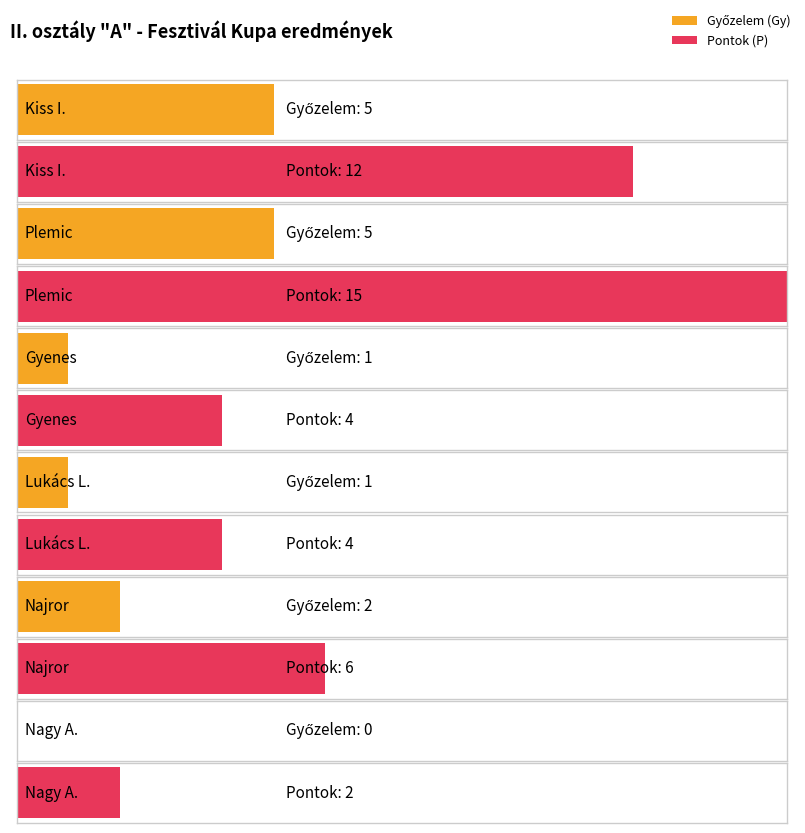

Count the Pontok (P) values in the range 4 to 12.

4